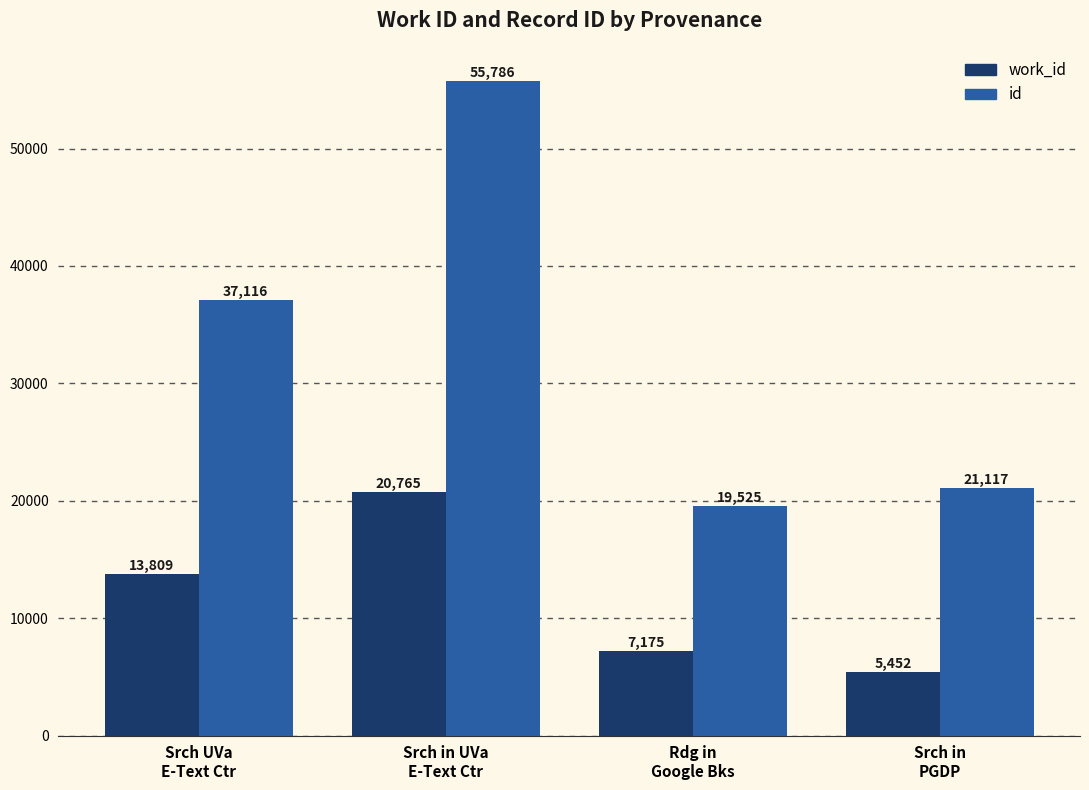

What is the difference between the maximum and second lowest values in the work_id series?

13590